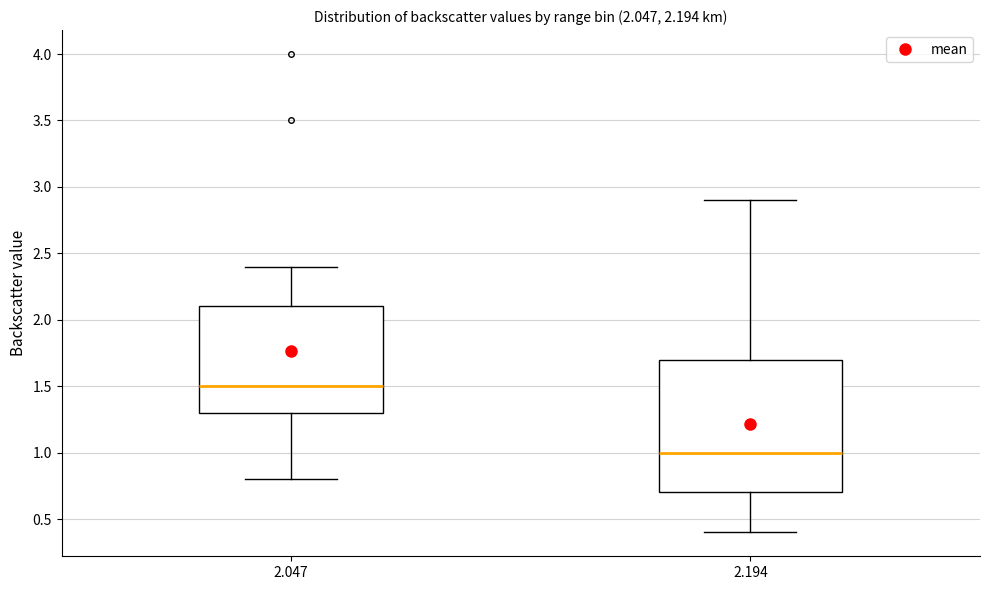

Comparing the boxes themselves (not the whiskers), which one is the tallest?

2.194